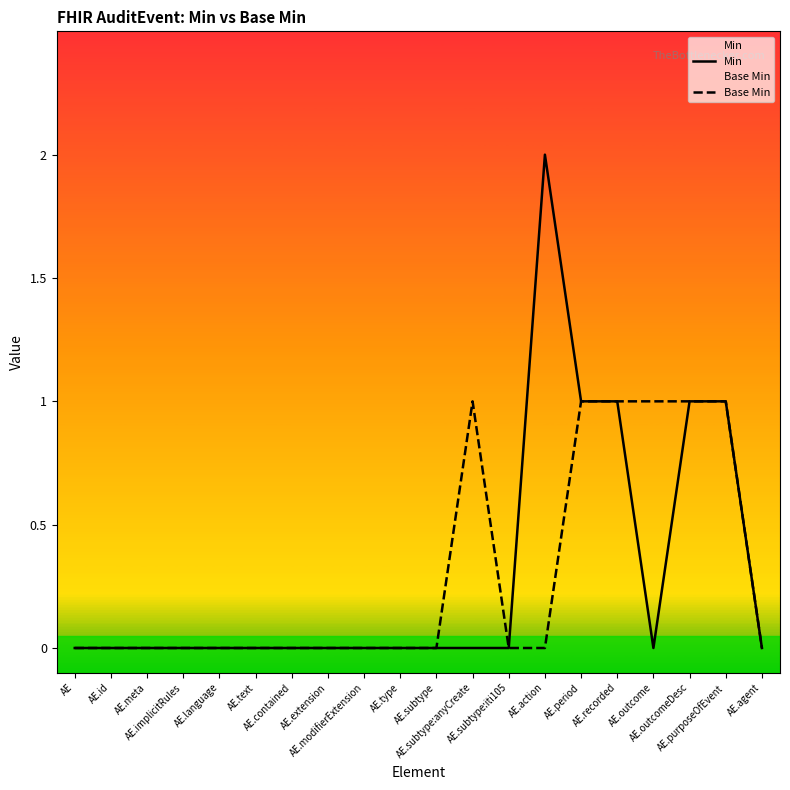

Reading left to right, what are all the values shown in this chart?

Min: AE=0	AE.id=0	AE.meta=0	AE.implicitRules=0	AE.language=0	AE.text=0	AE.contained=0	AE.extension=0	AE.modifierExtension=0	AE.type=0	AE.subtype=0	AE.subtype:anyCreate=0	AE.subtype:iti105=0	AE.action=2	AE.period=1	AE.recorded=1	AE.outcome=0	AE.outcomeDesc=1	AE.purposeOfEvent=1	AE.agent=0
Base Min: AE=0	AE.id=0	AE.meta=0	AE.implicitRules=0	AE.language=0	AE.text=0	AE.contained=0	AE.extension=0	AE.modifierExtension=0	AE.type=0	AE.subtype=0	AE.subtype:anyCreate=1	AE.subtype:iti105=0	AE.action=0	AE.period=1	AE.recorded=1	AE.outcome=1	AE.outcomeDesc=1	AE.purposeOfEvent=1	AE.agent=0